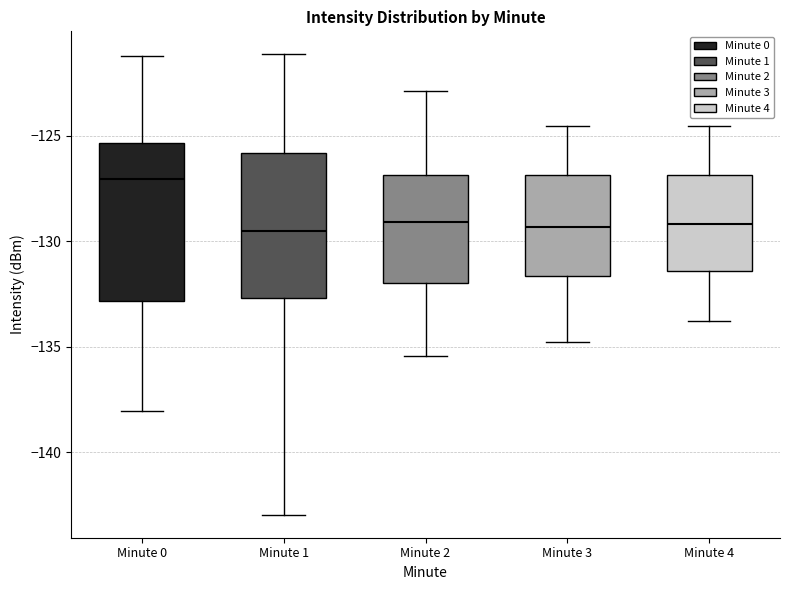

Reading left to right, read every box against the y-axis: the position of its median line, the range the box covers, and the ends of its whiskers. The values are not printed on the chart, so give them approximately, as read against the axis.

Minute 0: median -127.0, box -133.0 to -125.5, whiskers -138.0 to -121.0
Minute 1: median -129.5, box -132.5 to -126.0, whiskers -143.0 to -121.0
Minute 2: median -129.0, box -132.0 to -127.0, whiskers -135.5 to -123.0
Minute 3: median -129.5, box -131.5 to -127.0, whiskers -135.0 to -124.5
Minute 4: median -129.0, box -131.5 to -127.0, whiskers -134.0 to -124.5